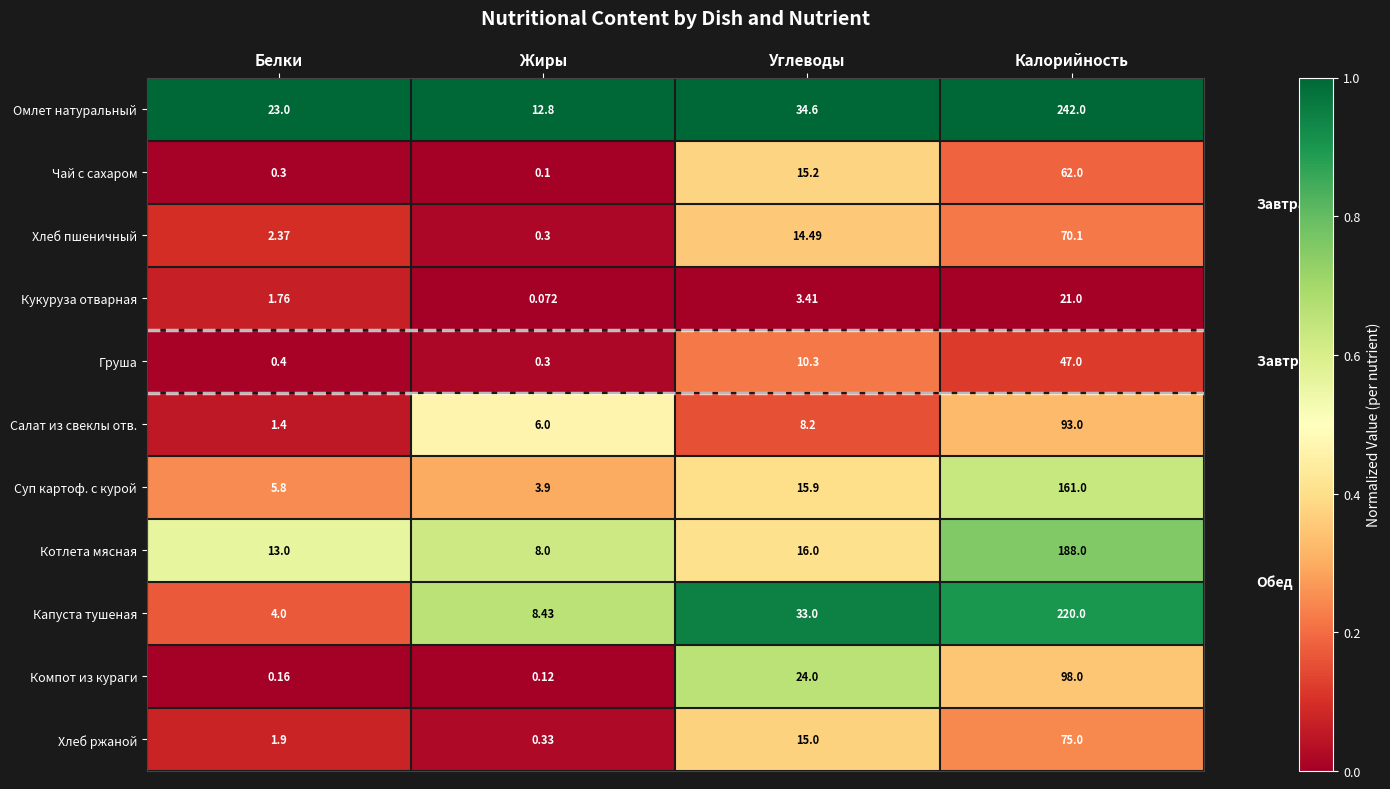

Rank the series at Белки from highest to lowest value.

Омлет натуральный, Котлета мясная, Суп картоф. с курой, Капуста тушеная, Хлеб пшеничный, Хлеб ржаной, Кукуруза отварная, Салат из свеклы отв., Груша, Чай с сахаром, Компот из кураги